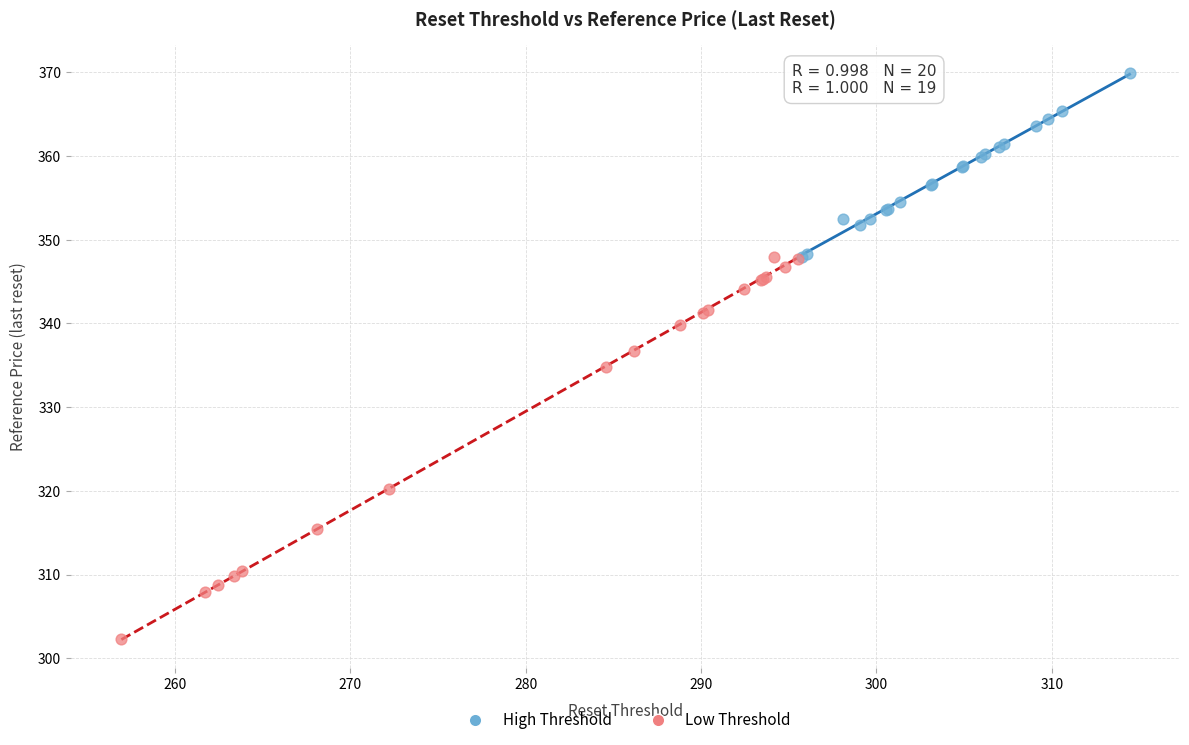

Which series has the largest Y range (max minus min)?

Low Threshold